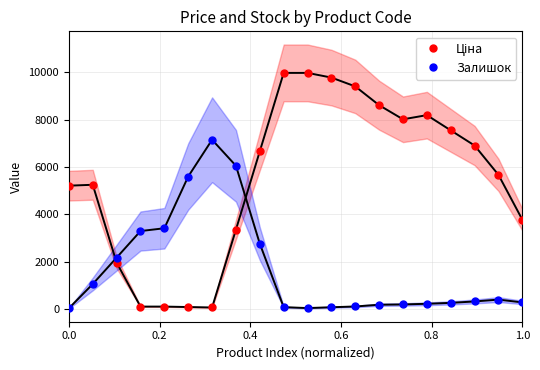

What is the sum of all Залишок values?

33867.7